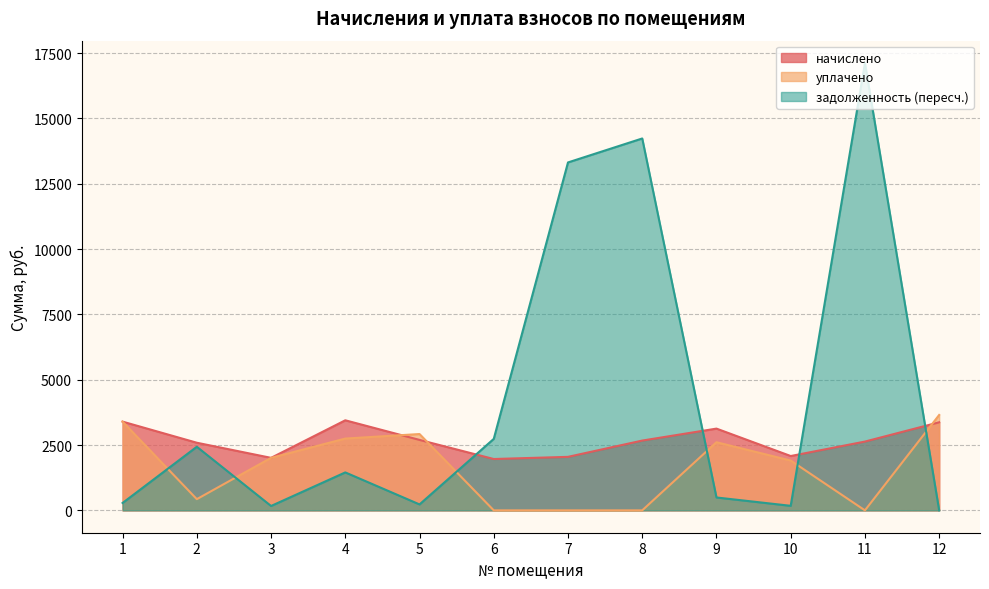

The начислено series shows 2850.9 at 10. True or false?

False